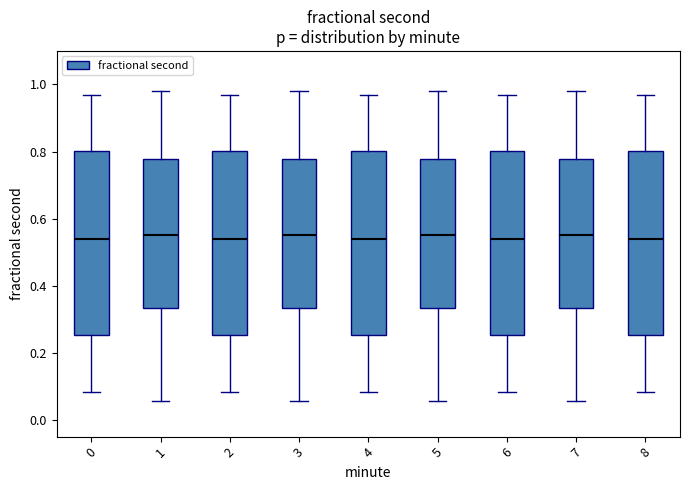

Reading left to right, read every box against the y-axis: the position of its median line, the range the box covers, and the ends of its whiskers. The values are not printed on the chart, so give them approximately, as read against the axis.

0: median 0.54, box 0.26 to 0.80, whiskers 0.08 to 0.98
1: median 0.54, box 0.34 to 0.78, whiskers 0.06 to 0.98
2: median 0.54, box 0.26 to 0.80, whiskers 0.08 to 0.98
3: median 0.54, box 0.34 to 0.78, whiskers 0.06 to 0.98
4: median 0.54, box 0.26 to 0.80, whiskers 0.08 to 0.98
5: median 0.54, box 0.34 to 0.78, whiskers 0.06 to 0.98
6: median 0.54, box 0.26 to 0.80, whiskers 0.08 to 0.98
7: median 0.54, box 0.34 to 0.78, whiskers 0.06 to 0.98
8: median 0.54, box 0.26 to 0.80, whiskers 0.08 to 0.98